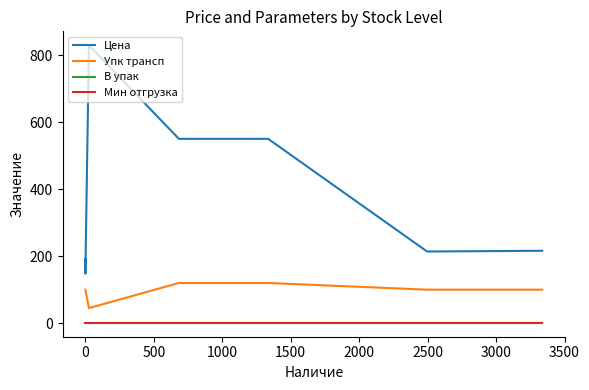

At 2000, list the series in order from largest to smallest.

Цена, Упк трансп, В упак, Мин отгрузка